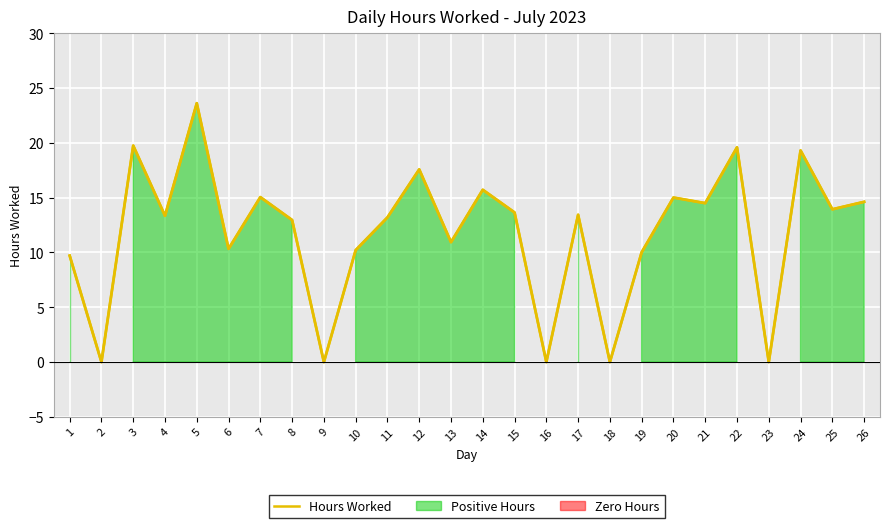

What is the maximum value shown in the chart?

23.6